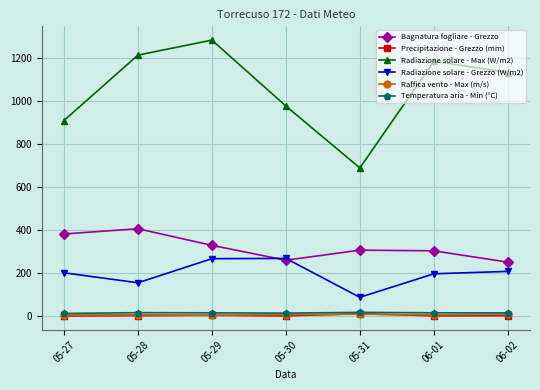

How many data points does each series have?

7